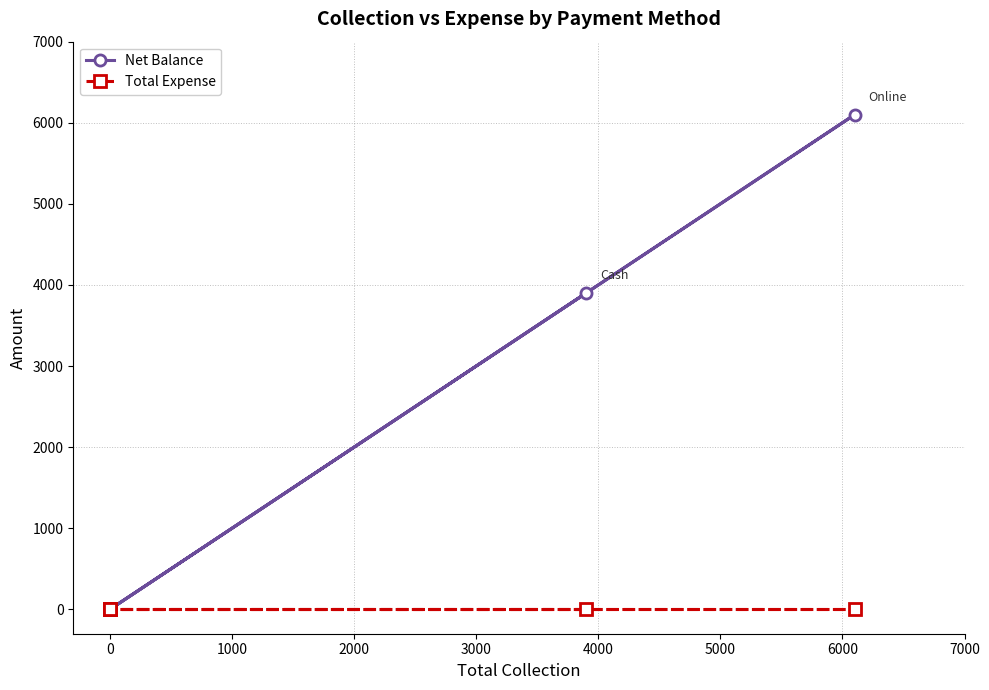

Which series has the largest total across all categories?

Net Balance